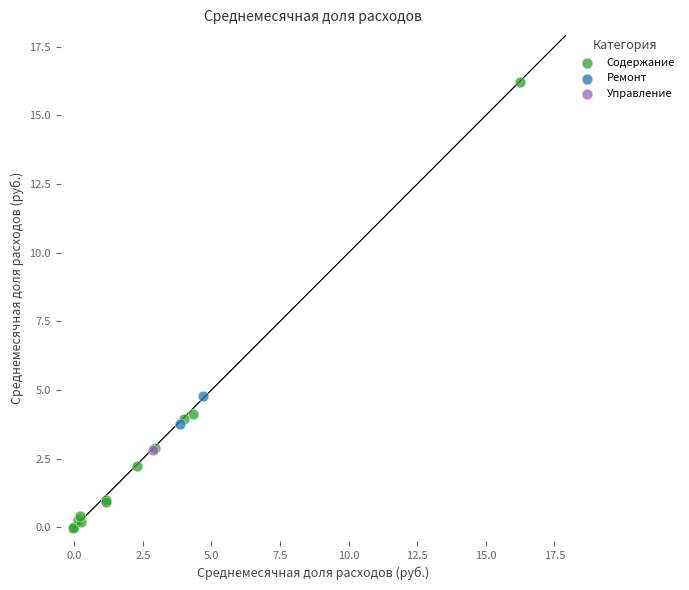

Which series contains the lowest Y value?

Содержание